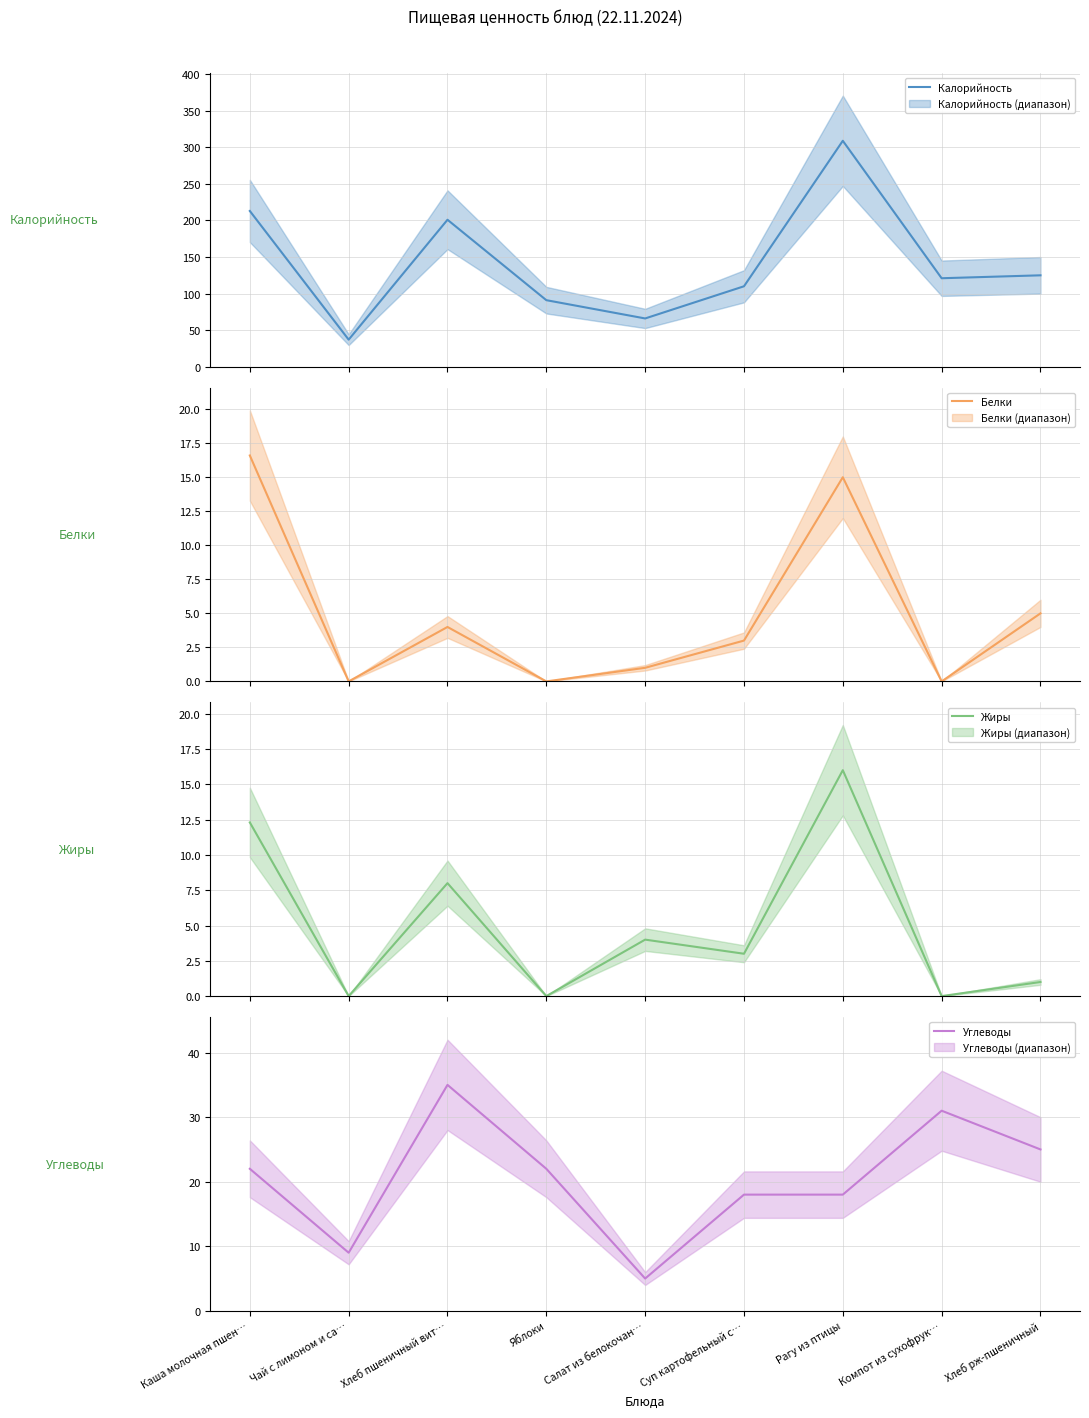

What is the sum of the Белки values at Каша молочная пшен… and Компот из сухофрук…?

16.6